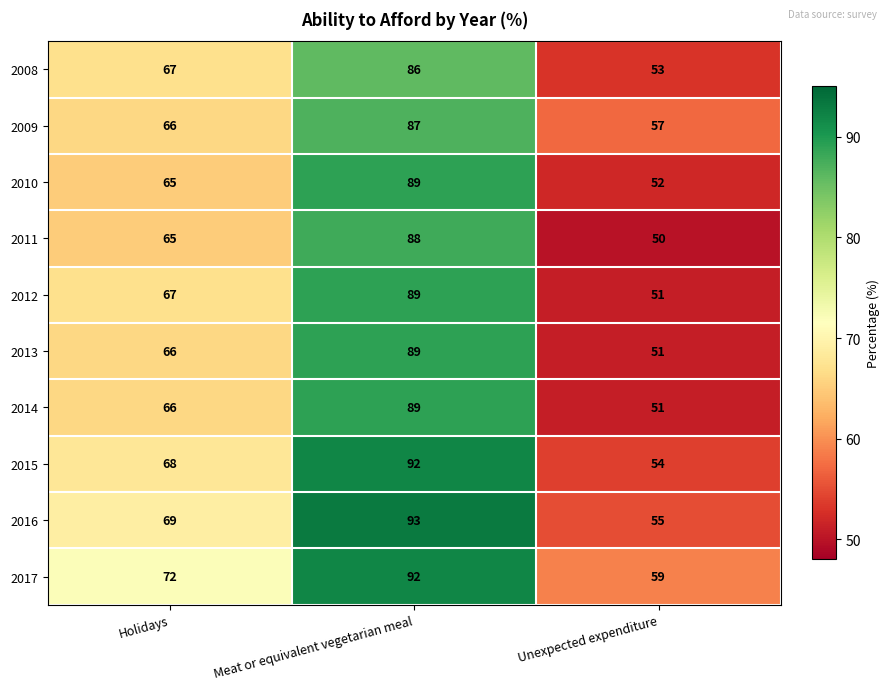

Read the 2016 value at Holidays.

69